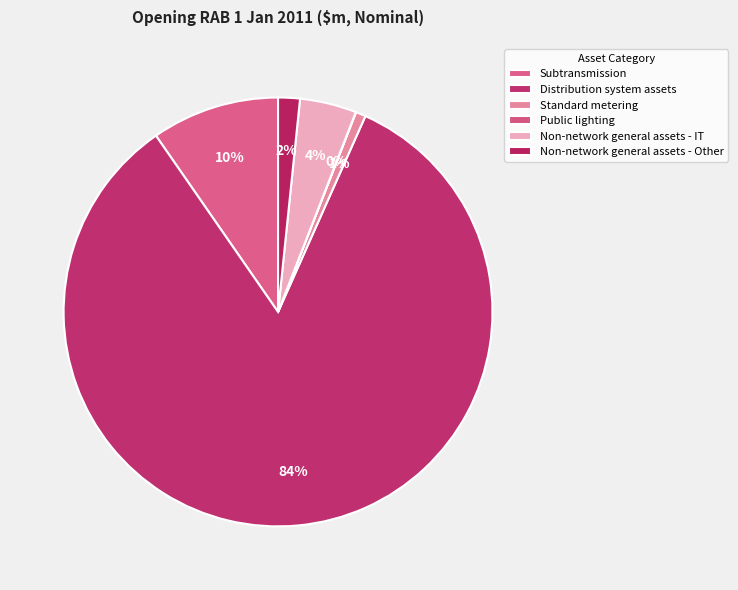

What is the change in value from Standard metering to Non-network general assets - Other?

+18.5